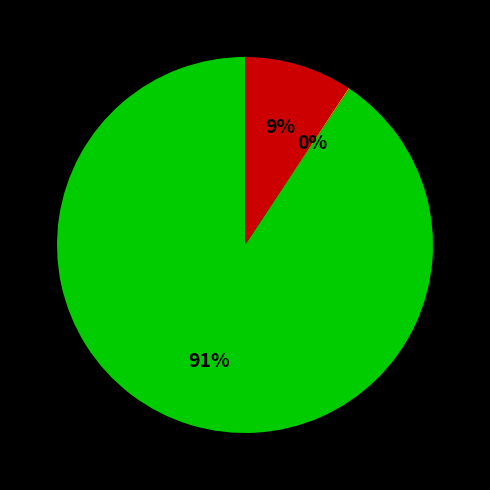

Is there any slice that represents more than half of the pie?

Yes